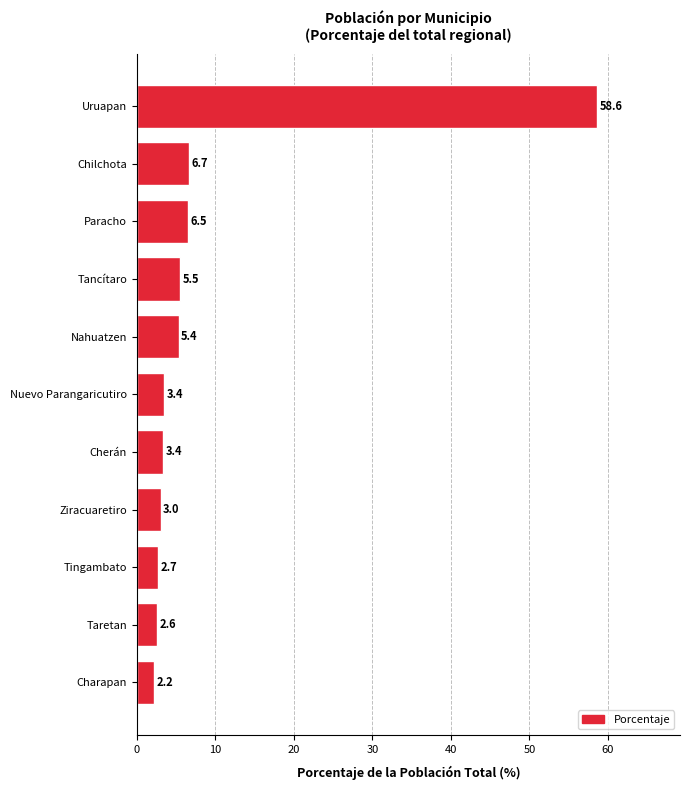

How many data points does each series have?

11